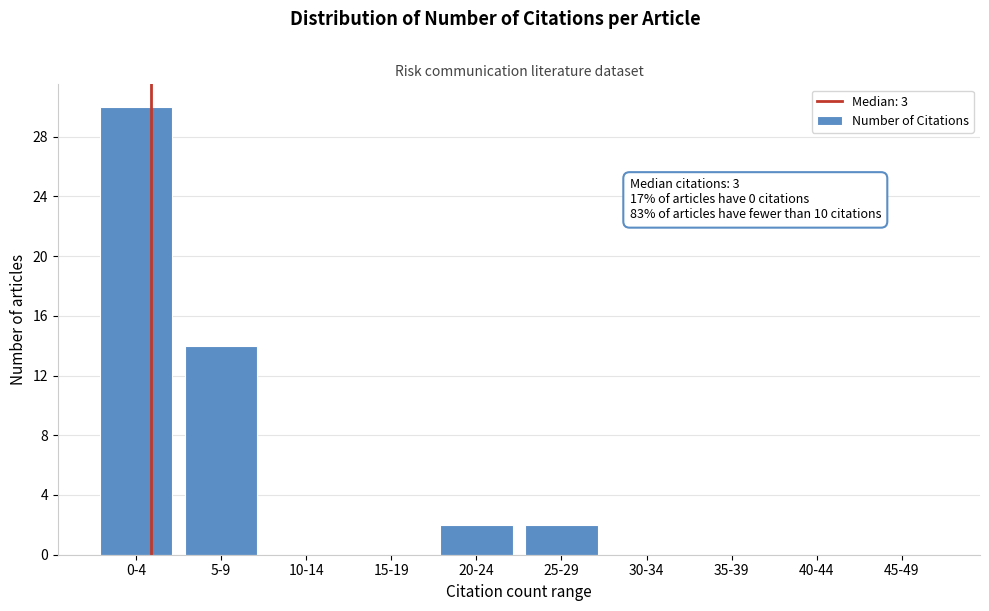

Reading left to right, transcribe all the data shown in this chart.

0-4=30	5-9=14	10-14=0	15-19=0	20-24=2	25-29=2	30-34=0	35-39=0	40-44=0	45-49=0